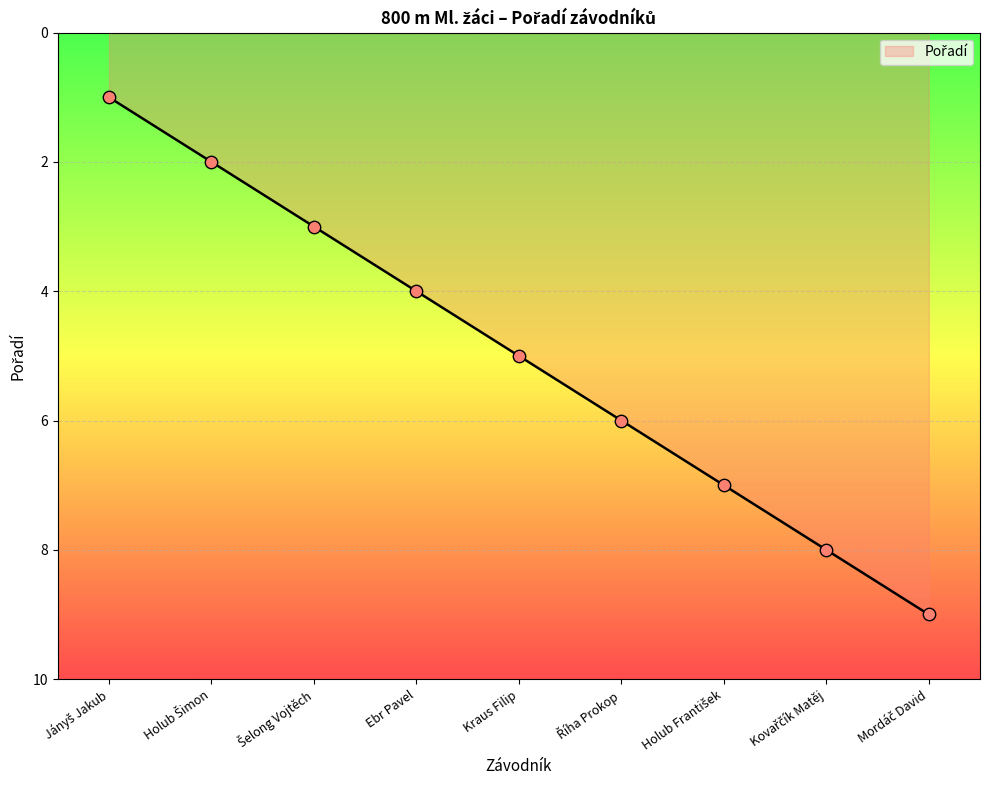

What is the difference between the maximum and minimum values?

8